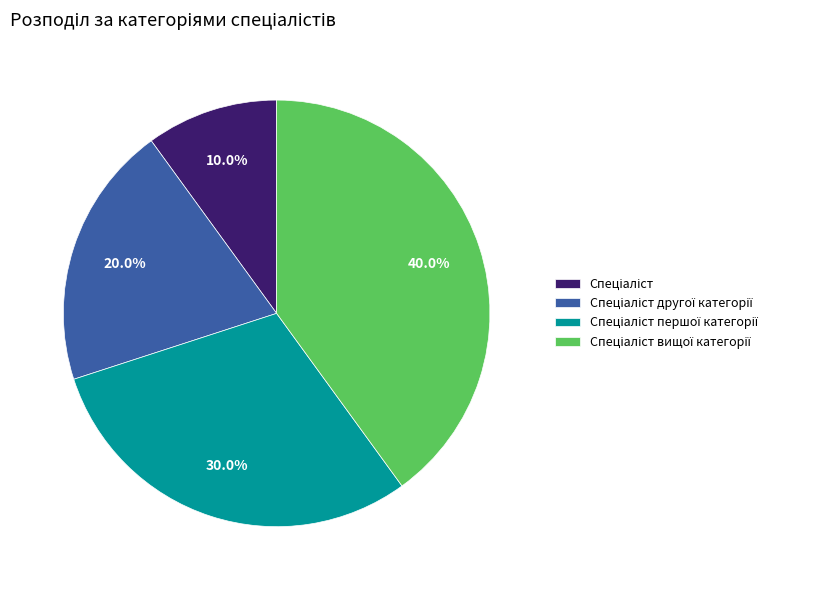

Does any single category account for the majority?

No